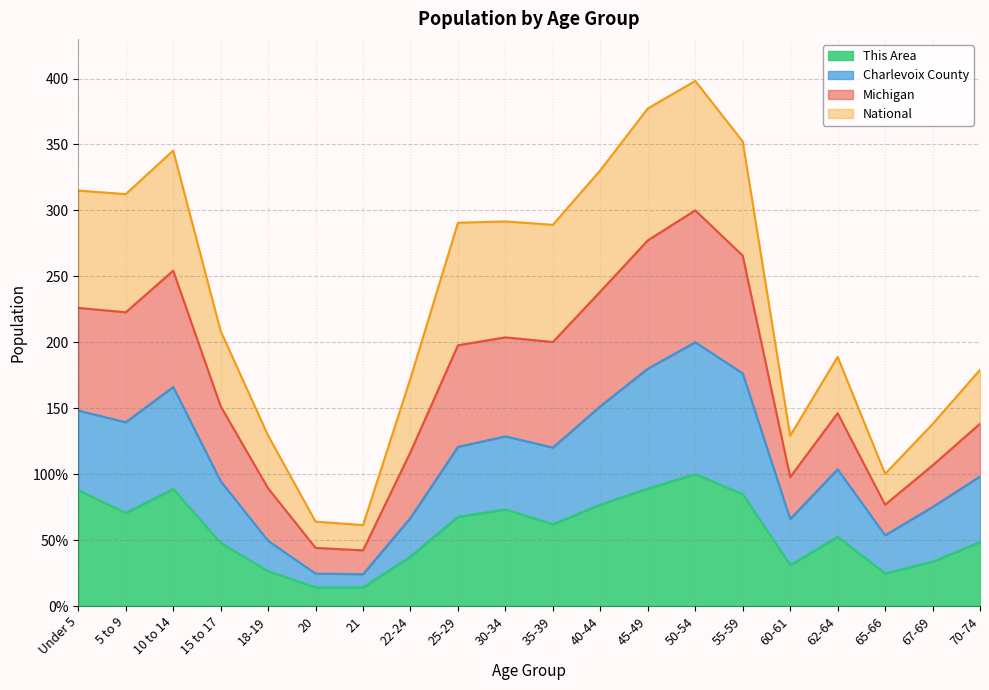

True or false: This Area has a value of 107.9 at 25-29.

False